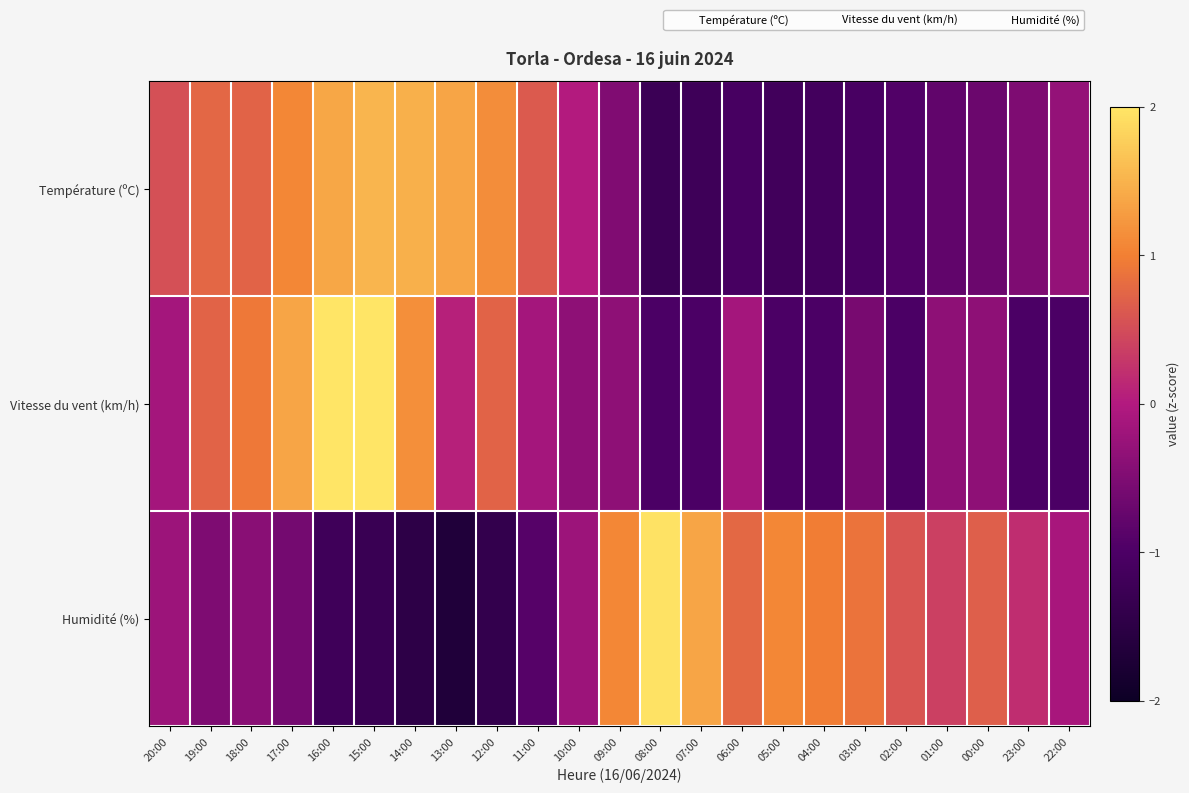

Which series has the largest total across all categories?

Vitesse du vent (km/h)